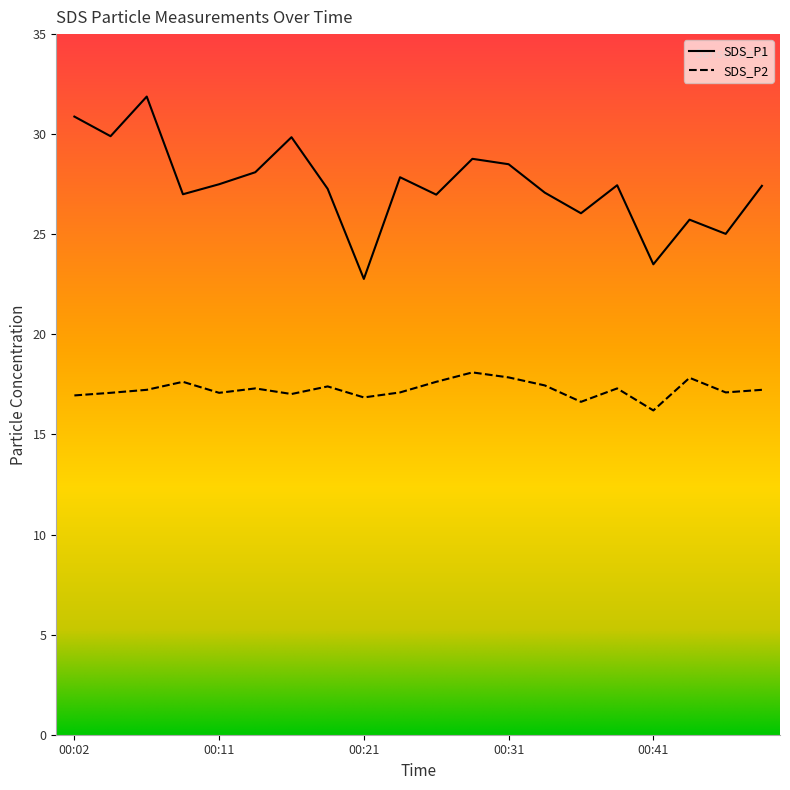

How many data points does each series have?

20